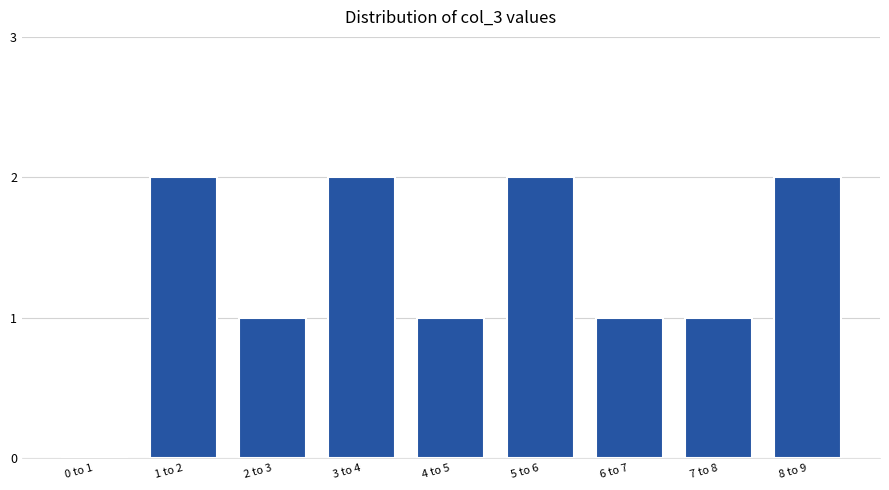

Reading right to left, transcribe all the data shown in this chart.

8 to 9=2	7 to 8=1	6 to 7=1	5 to 6=2	4 to 5=1	3 to 4=2	2 to 3=1	1 to 2=2	0 to 1=0